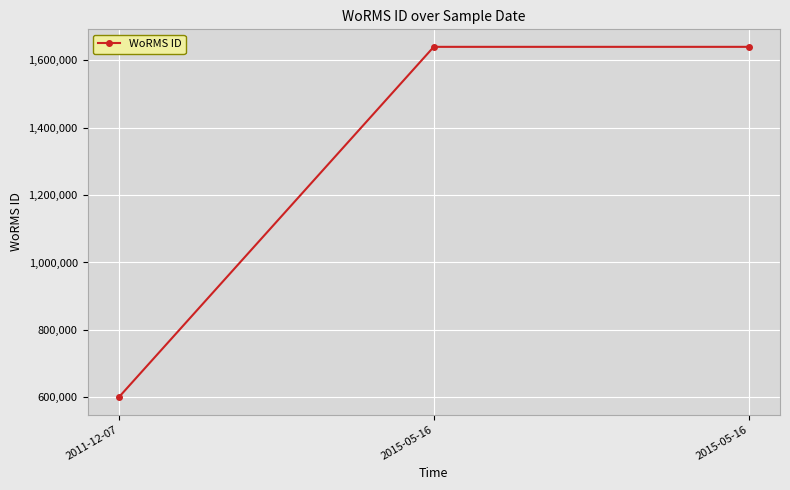

Is this an area chart (filled region under the line)?

No